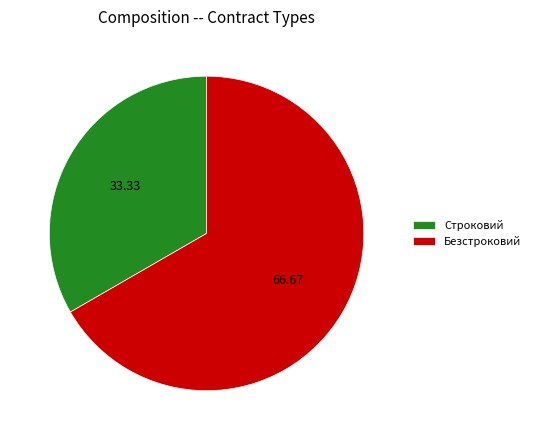

Rank the categories by value from lowest to highest.

Строковий, Безстроковий